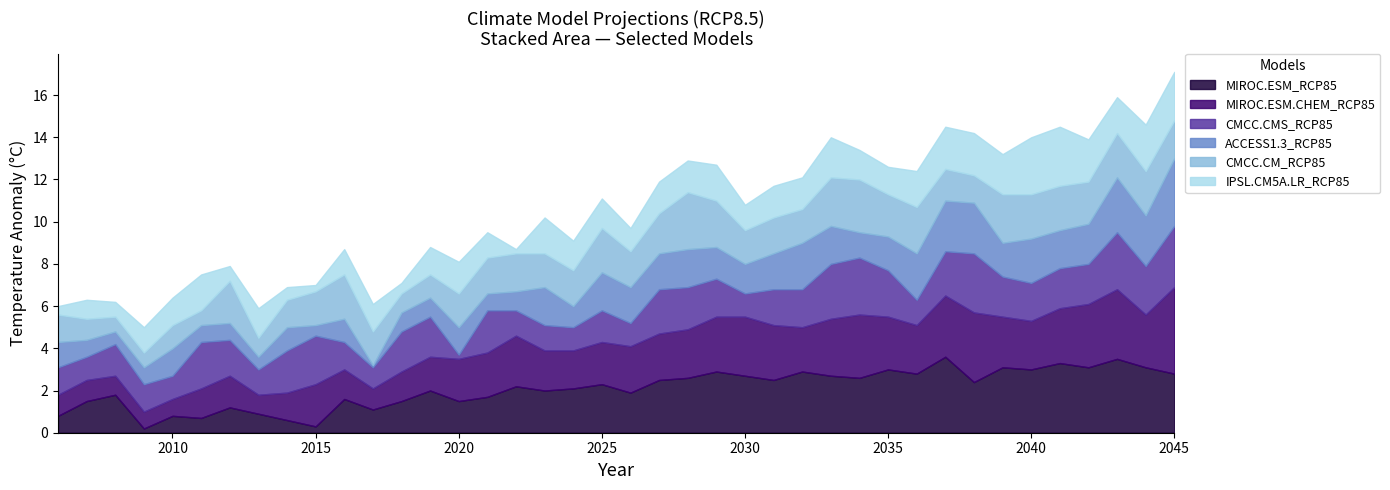

What is the difference between the highest and lowest values at 2027?

1.0